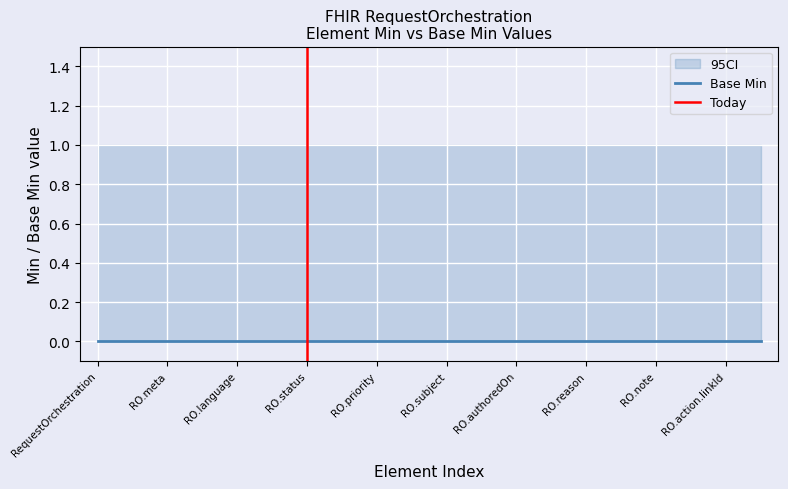

What is the spread (max minus min) of values at RequestOrchestration.subject?

1